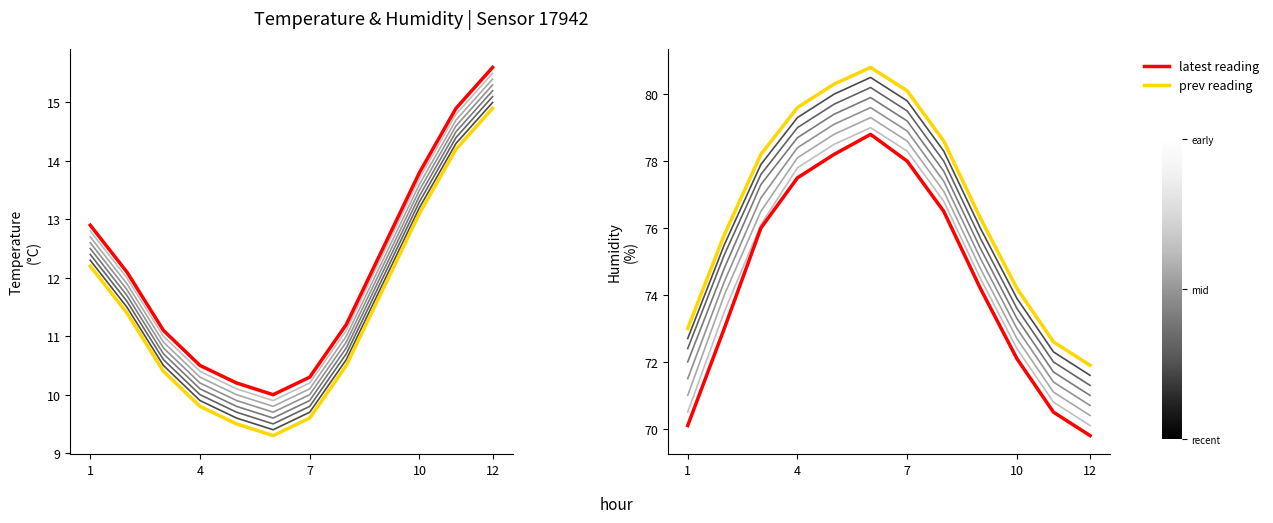

What are all the series names shown in the legend?

prev reading, latest reading